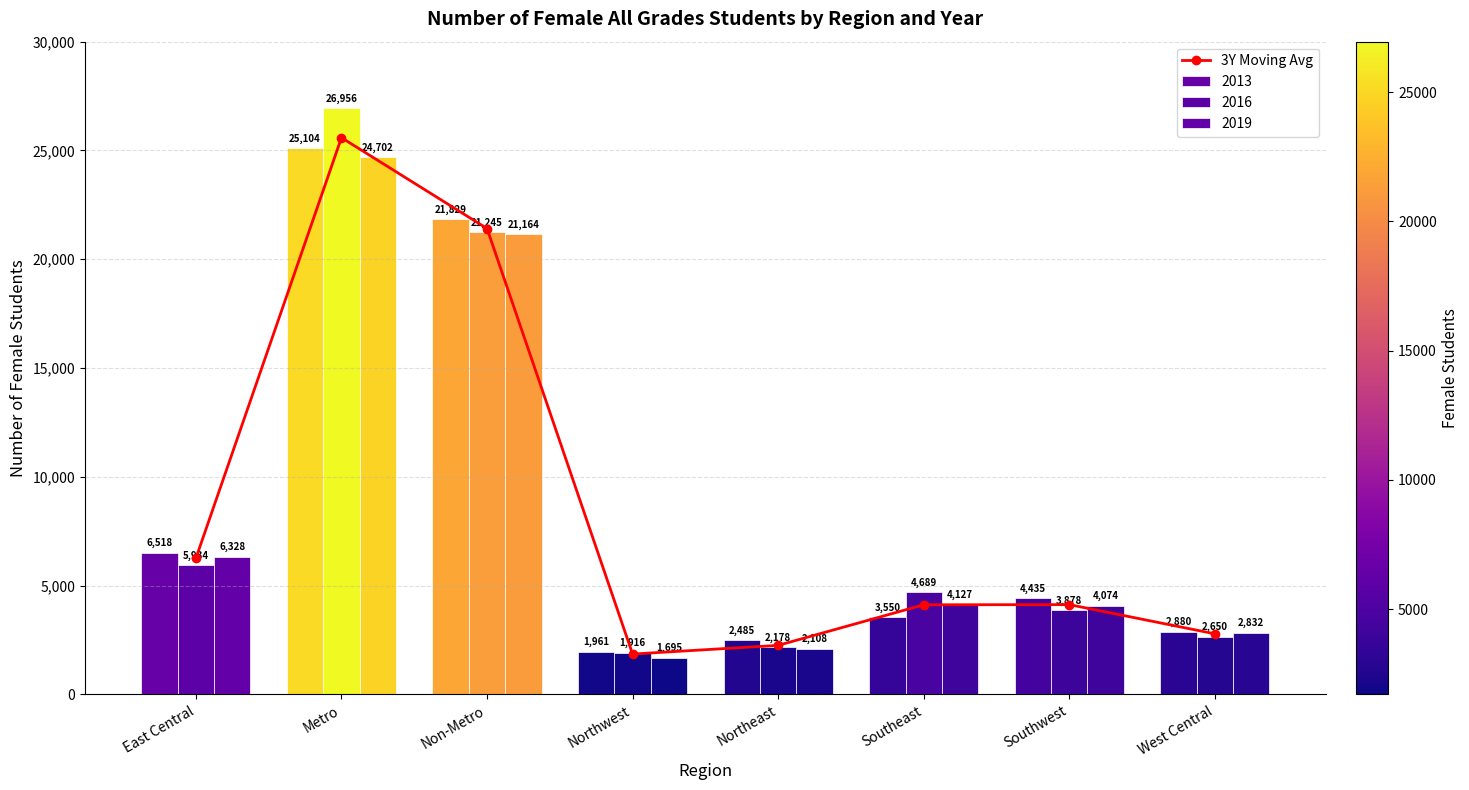

Is it true that the value at East Central is 6260.0?

True